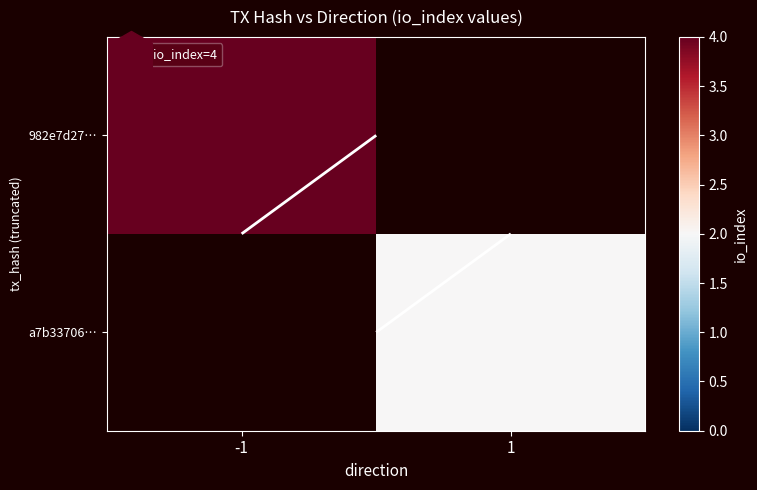

Read the 982e7d27… value at -1.

4